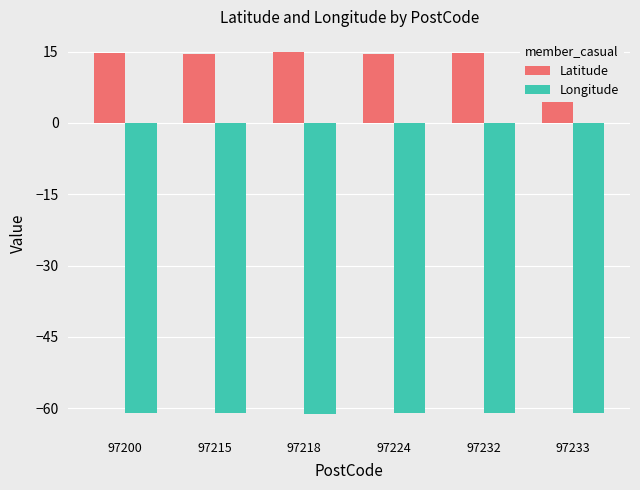

Are the bars grouped side by side (vs. stacked)?

Yes